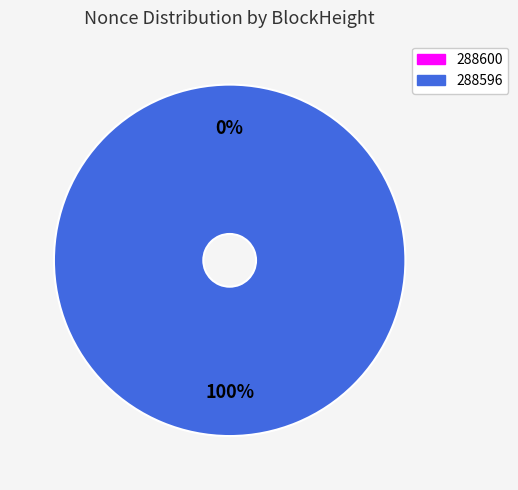

Between 288596 and 288600, which is larger?

288596